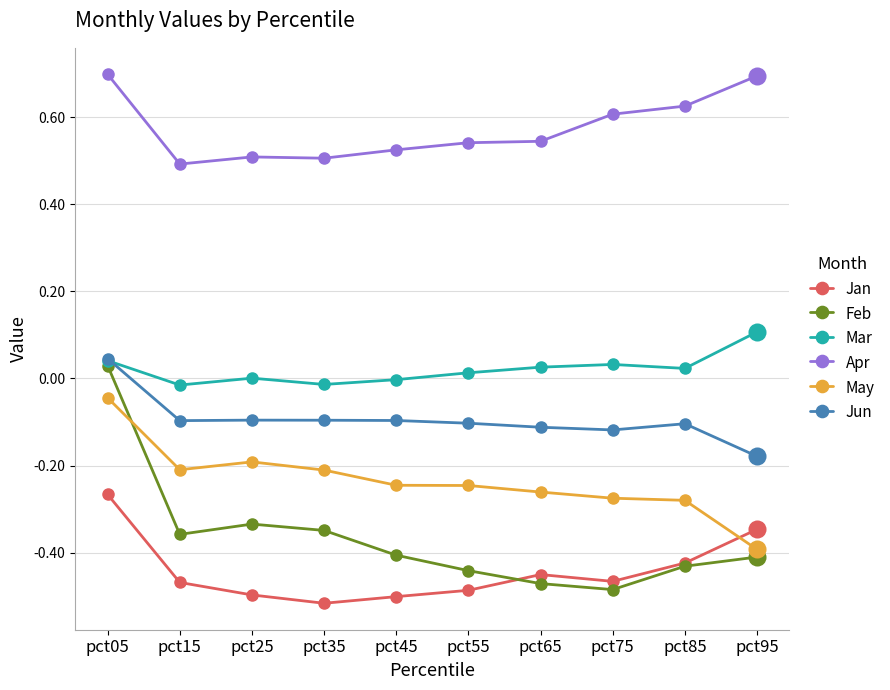

Count the number of data series in this chart.

6